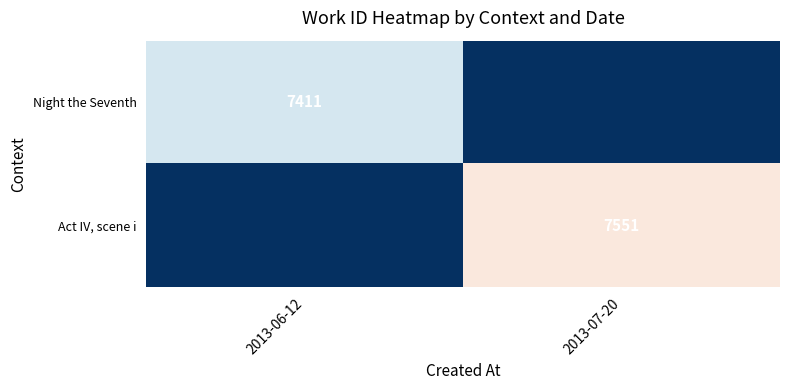

How many distinct data groups are displayed?

2